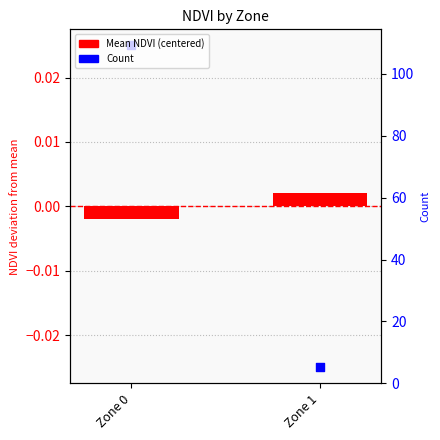

Which series reaches the minimum Y coordinate?

Count (normalized)